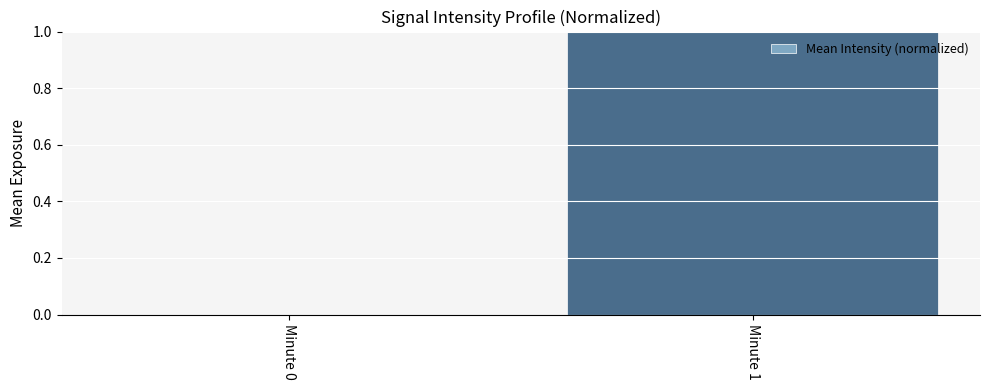

What is the sum of all values?

1